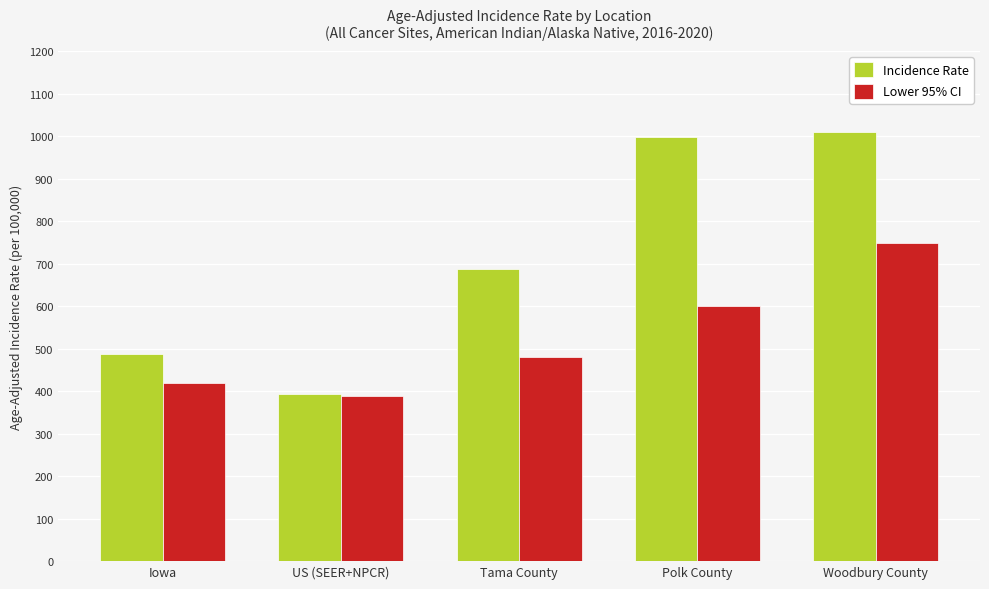

Read the Lower 95% CI value at US (SEER+NPCR).

389.1